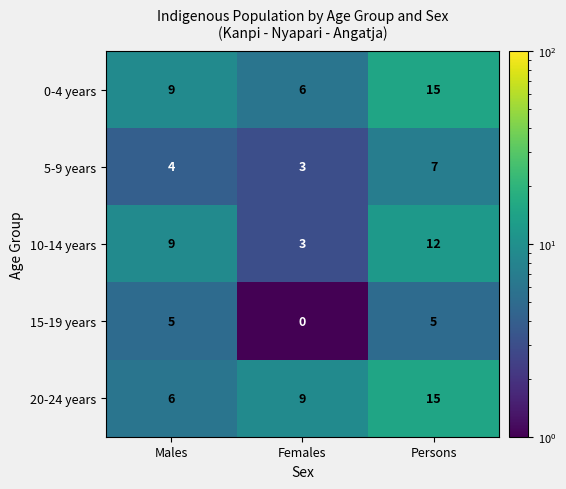

Count the 5-9 years values in the range 3 to 7.

3